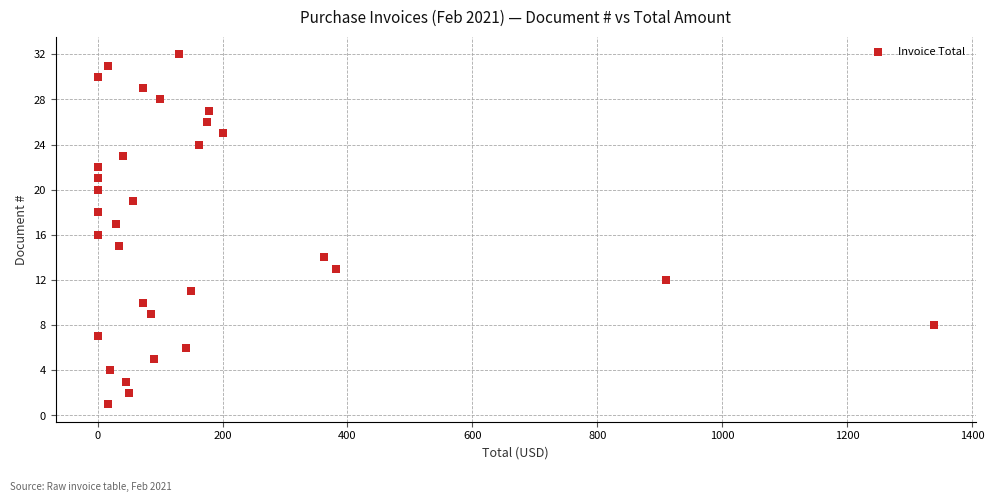

What is the range of Y values (max minus min)?

31